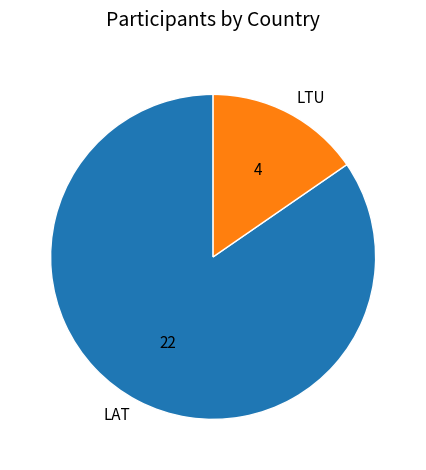

Combined, do LAT and LTU account for over 50%?

Yes